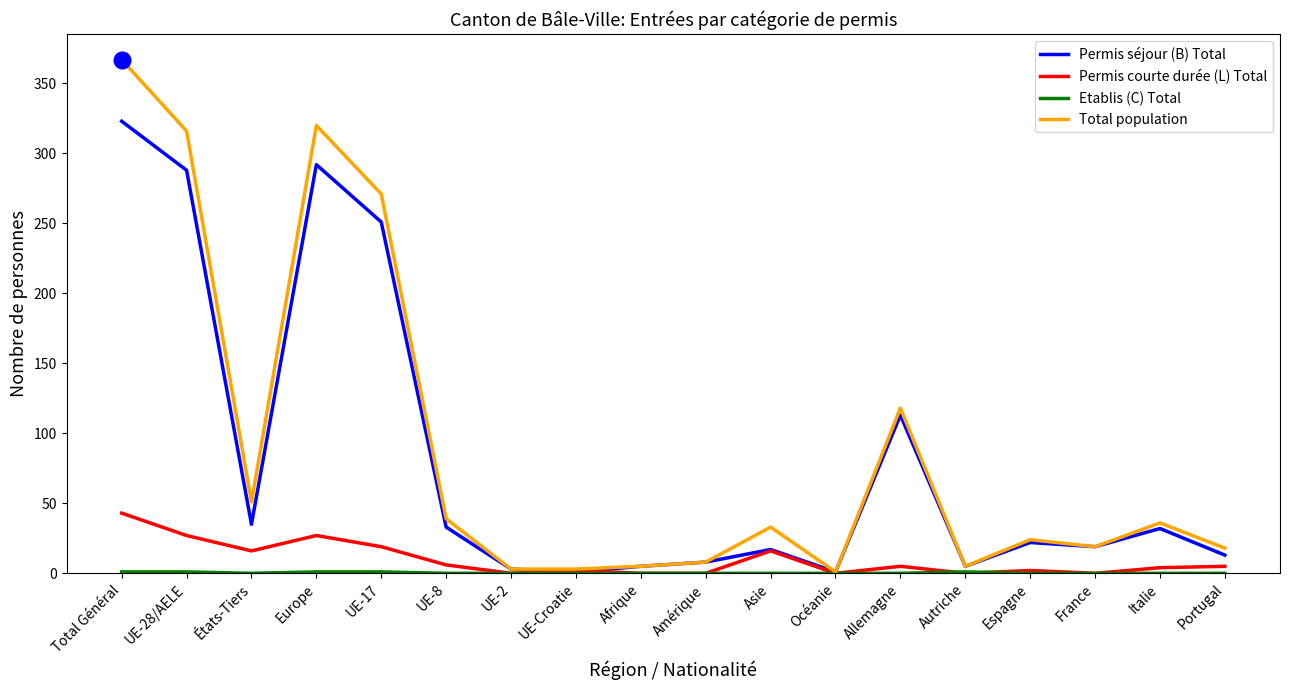

At which category is the sum across all series the highest?

Total Général